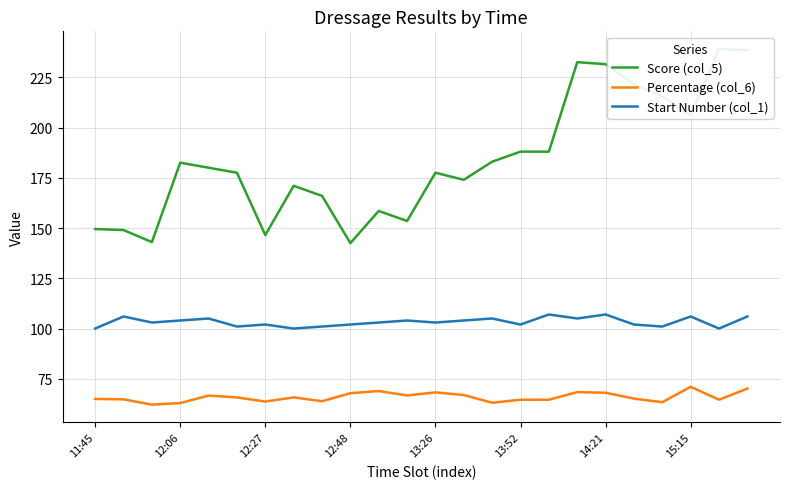

What is the difference between the highest and lowest values at 11?

86.8